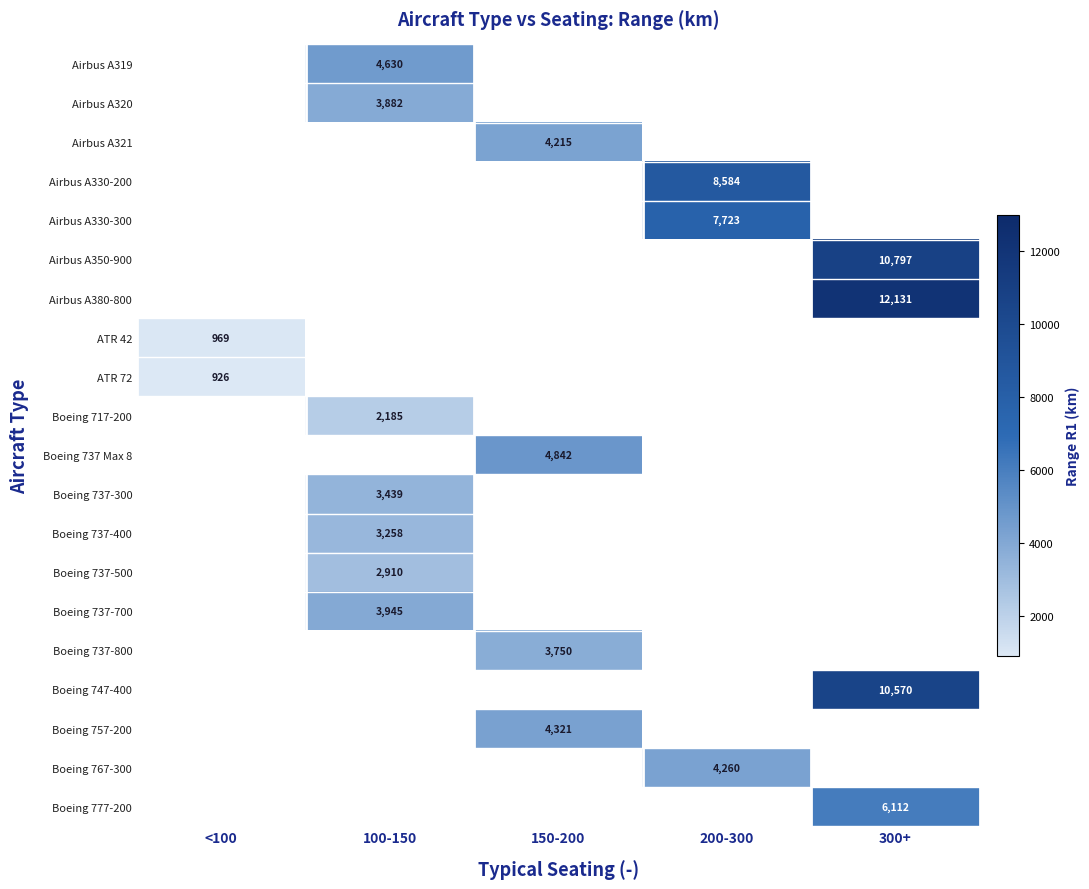

Count the number of categories in the chart.

5